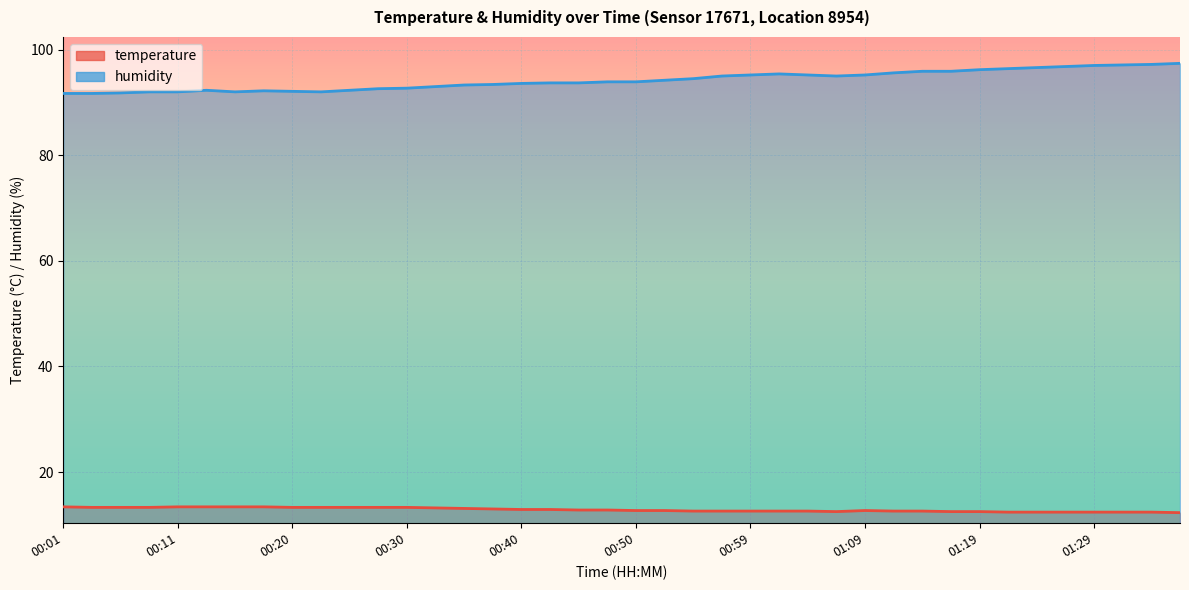

True or false: temperature has more than 1 interior local peaks.

False